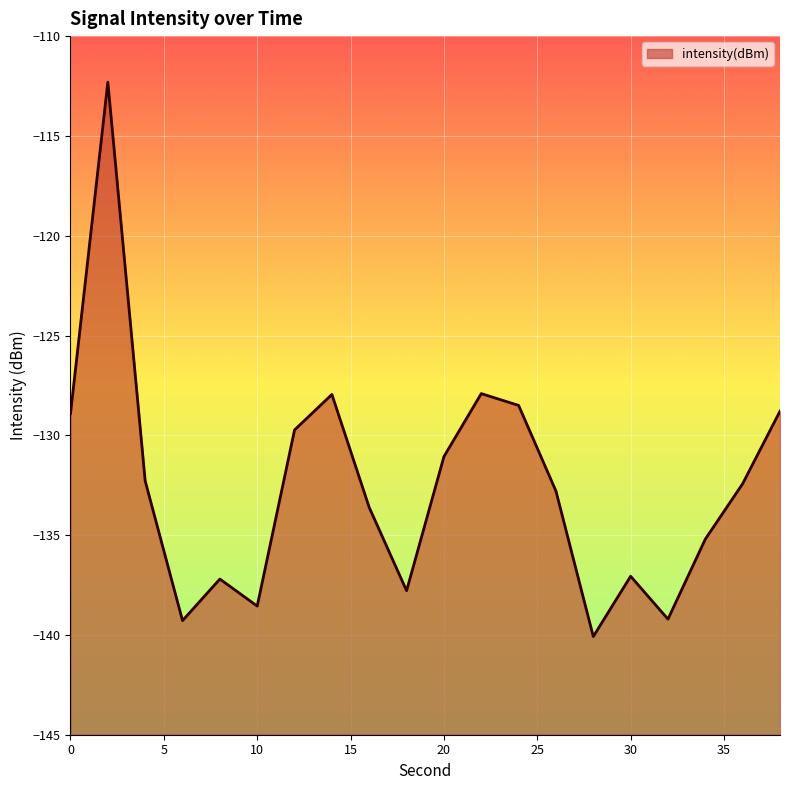

What is the value of the 9th point from the left?

-133.6